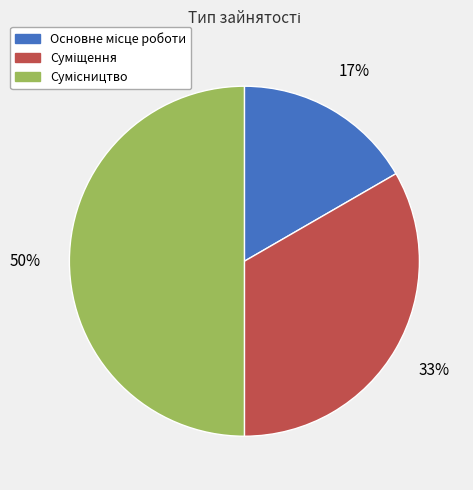

How many slices are in this pie chart?

3